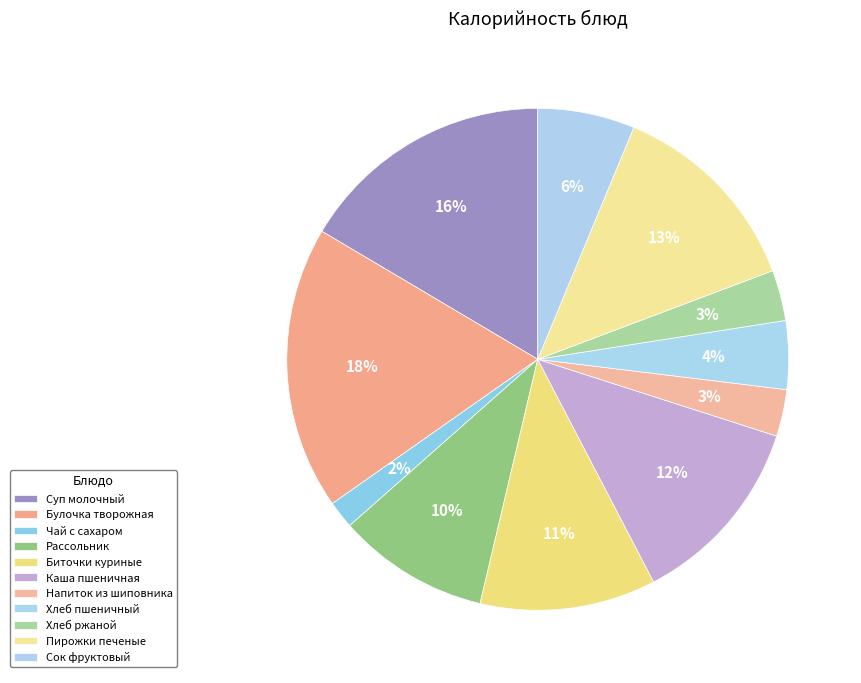

Which has a higher value, Напиток из шиповника or Каша пшеничная?

Каша пшеничная